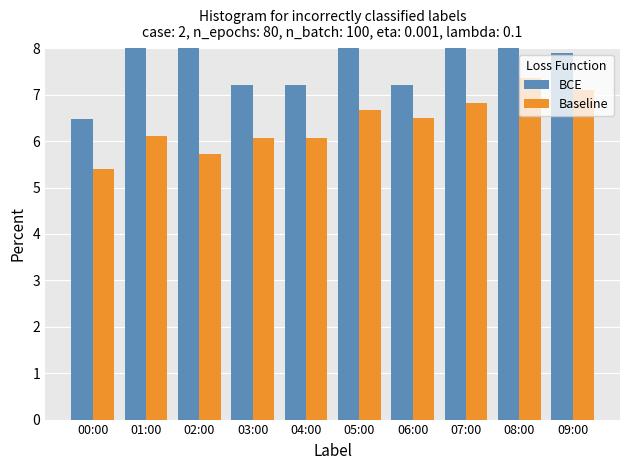

How many data points in Baseline are less than 6?

2